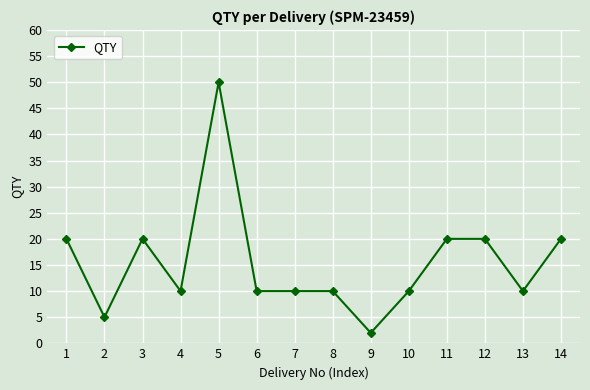

Between 7 and 1, which is larger?

1